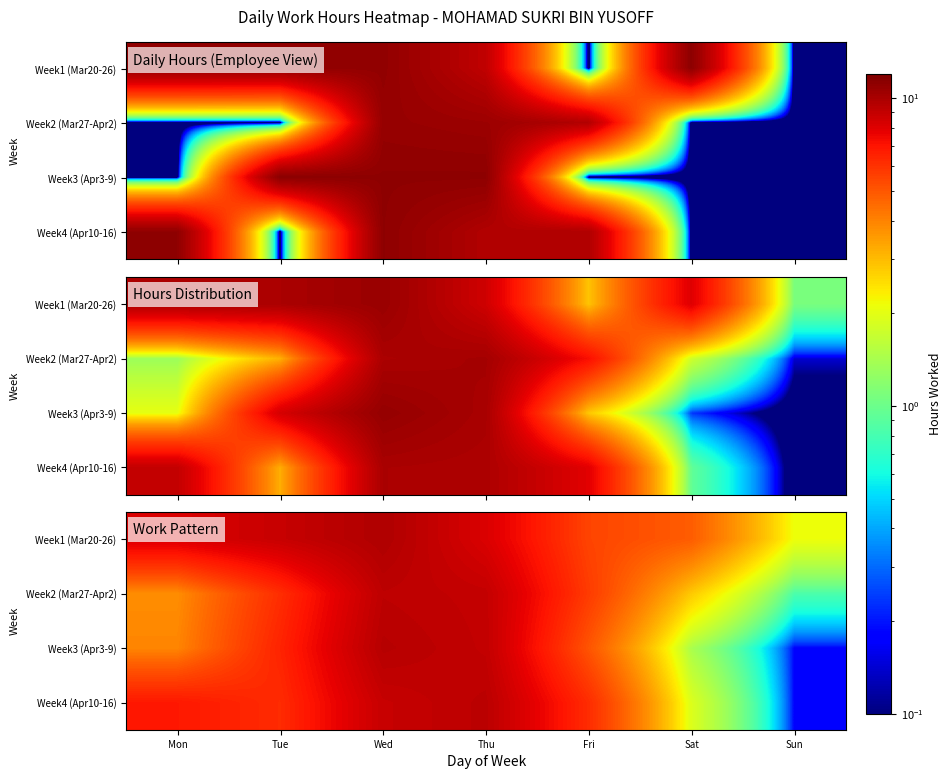

What is the smallest value displayed?

0.2